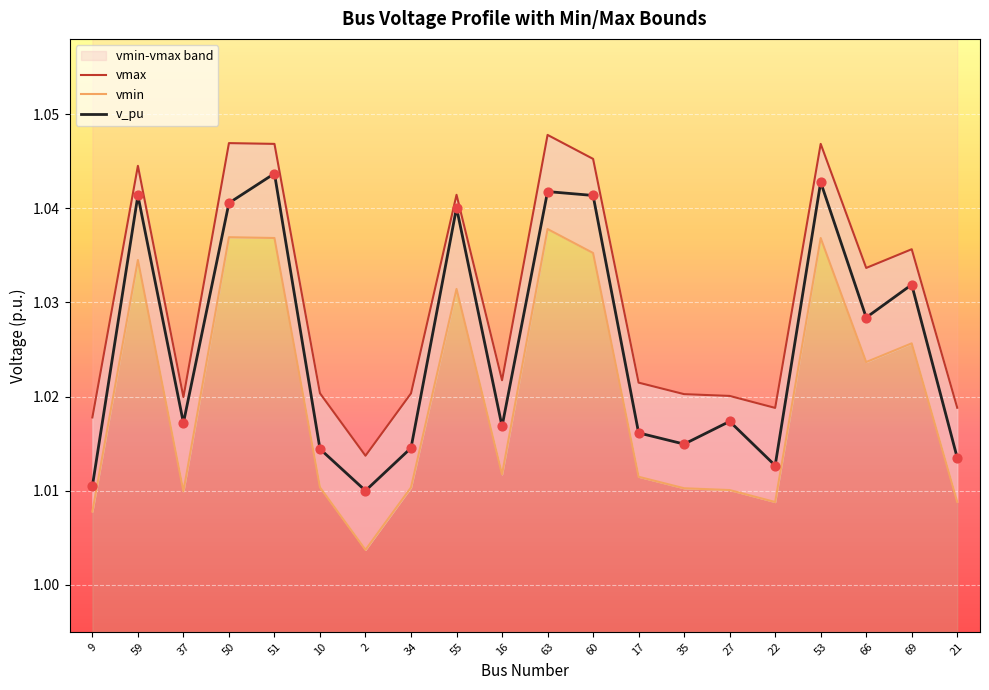

Which series reaches the maximum Y coordinate?

vmax